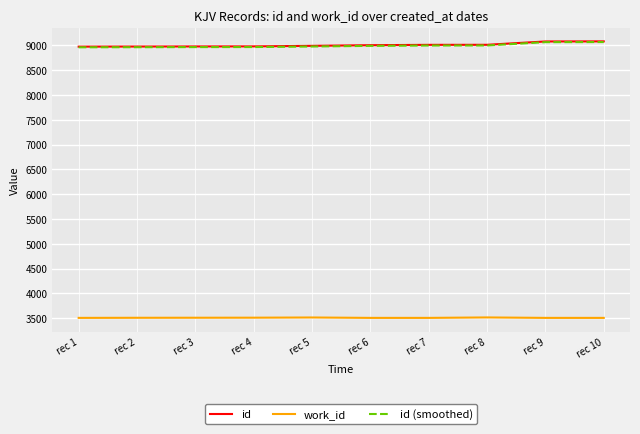

What is the spread (max minus min) of values at rec 2?

5470.0